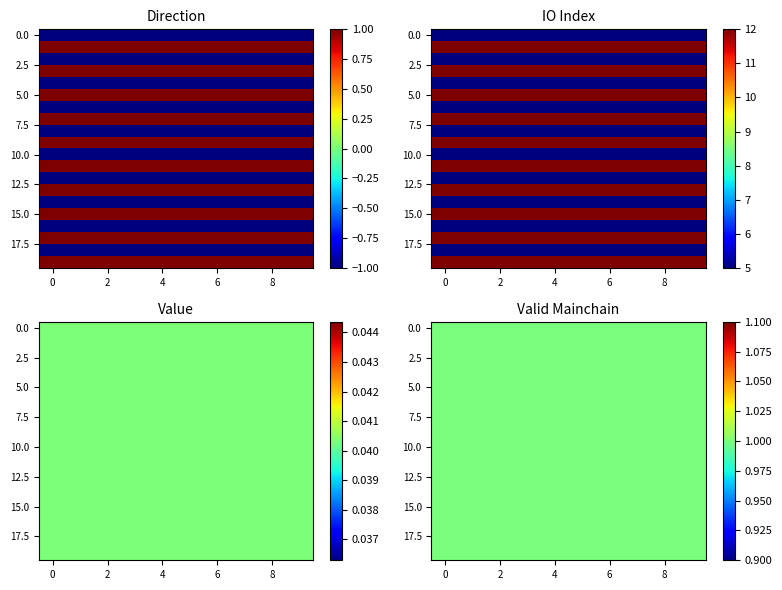

What is the spread (max minus min) of values at 1?

7